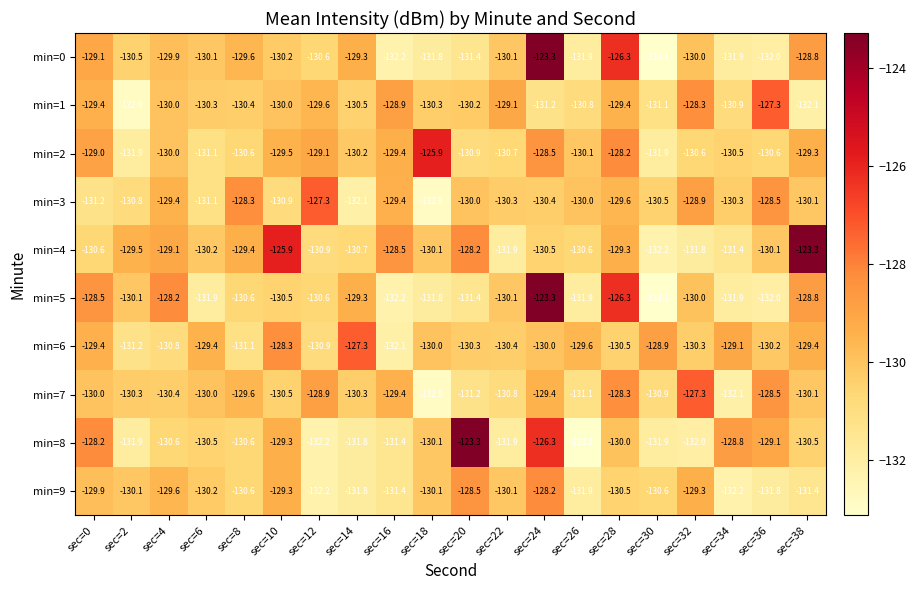

Between sec=6 and sec=18, which series saw the biggest shift?

min=2